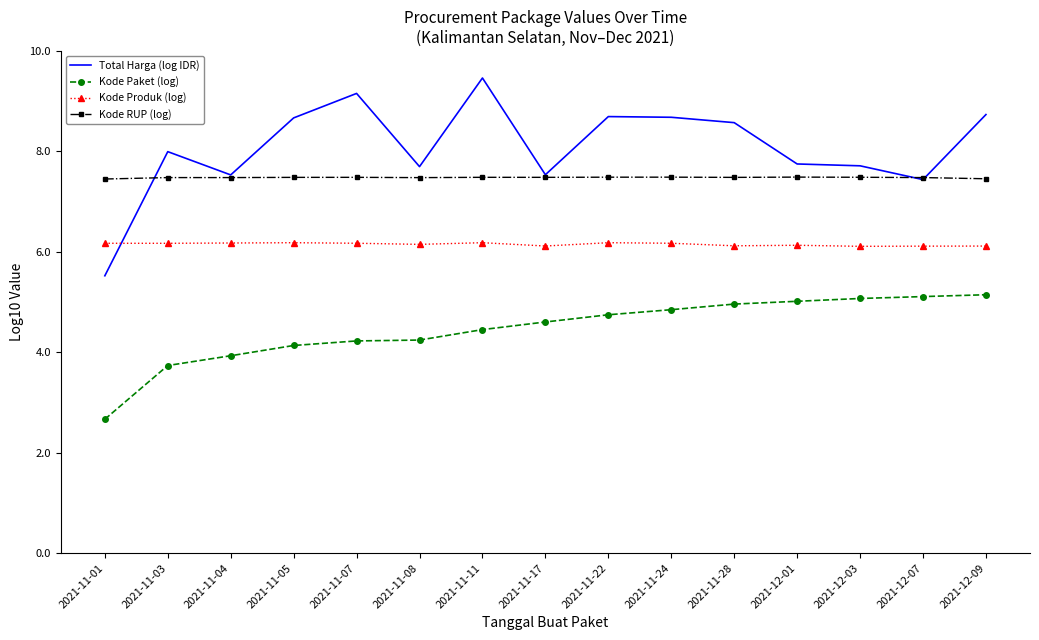

What position from the left is 2021-11-17?

8